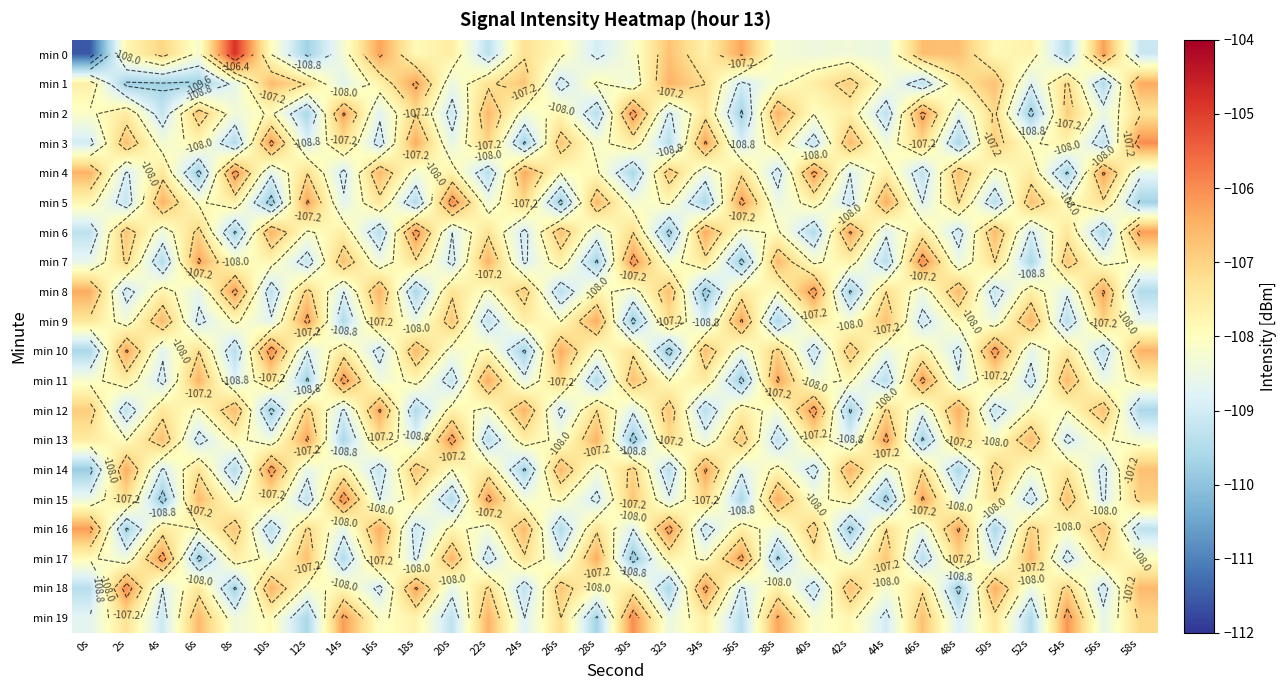

At which category is the sum across all series the highest?

50s